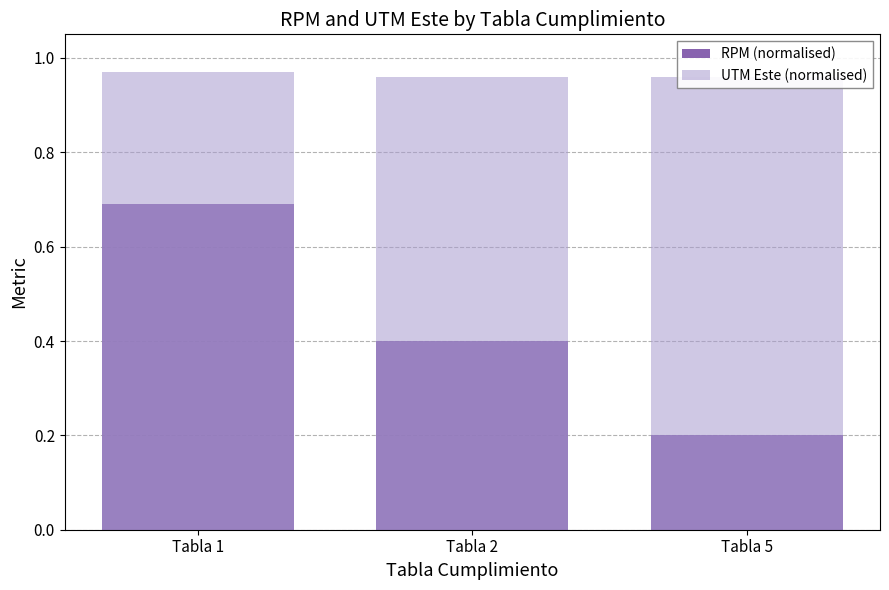

Which label corresponds to the largest value in the chart?

Tabla 1